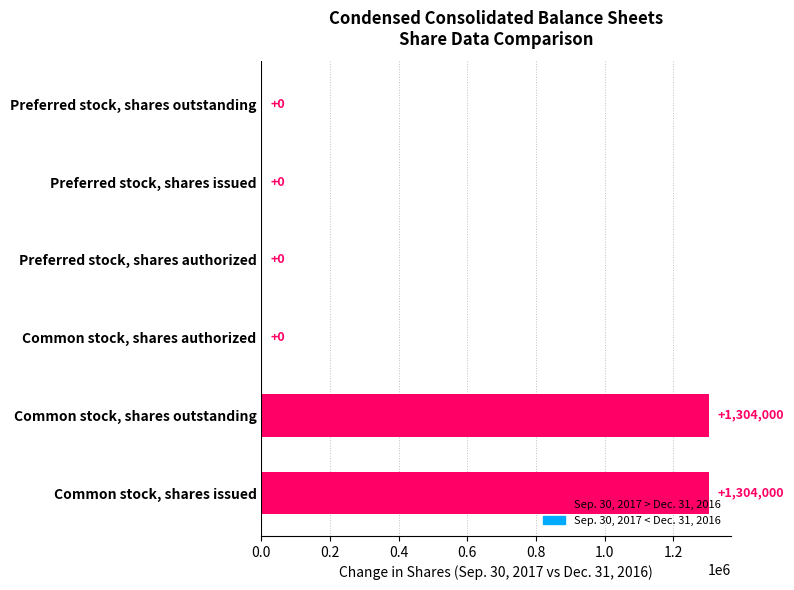

Is it true that the value at Common stock, shares outstanding is 1304000?

True